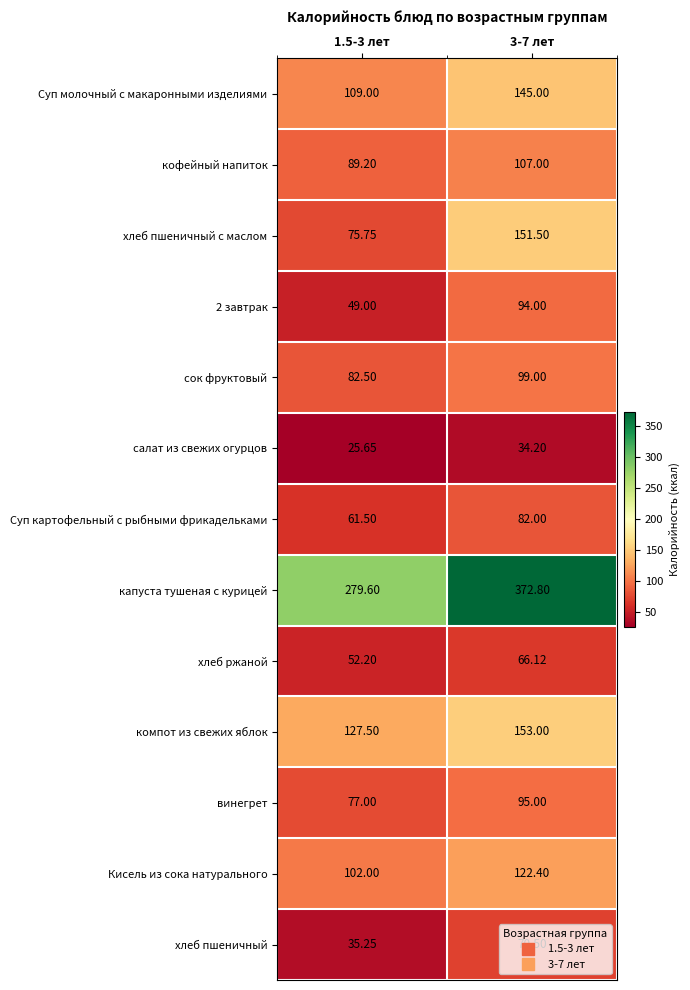

Between 1.5-3 лет and 3-7 лет, which series saw the biggest shift?

капуста тушеная с курицей